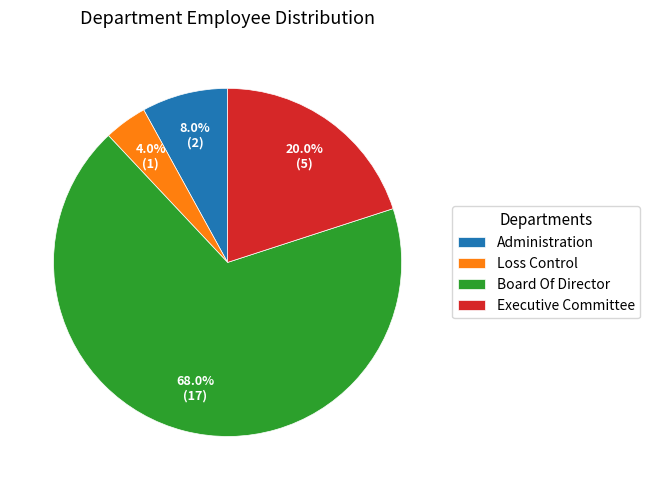

Does Board Of Director represent more than half of the total?

Yes